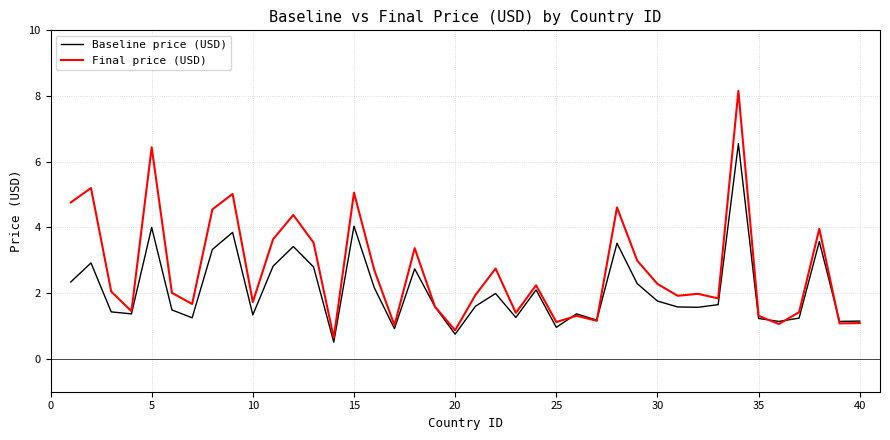

List the series in order of their peak value, highest first.

Final price (USD), Baseline price (USD)